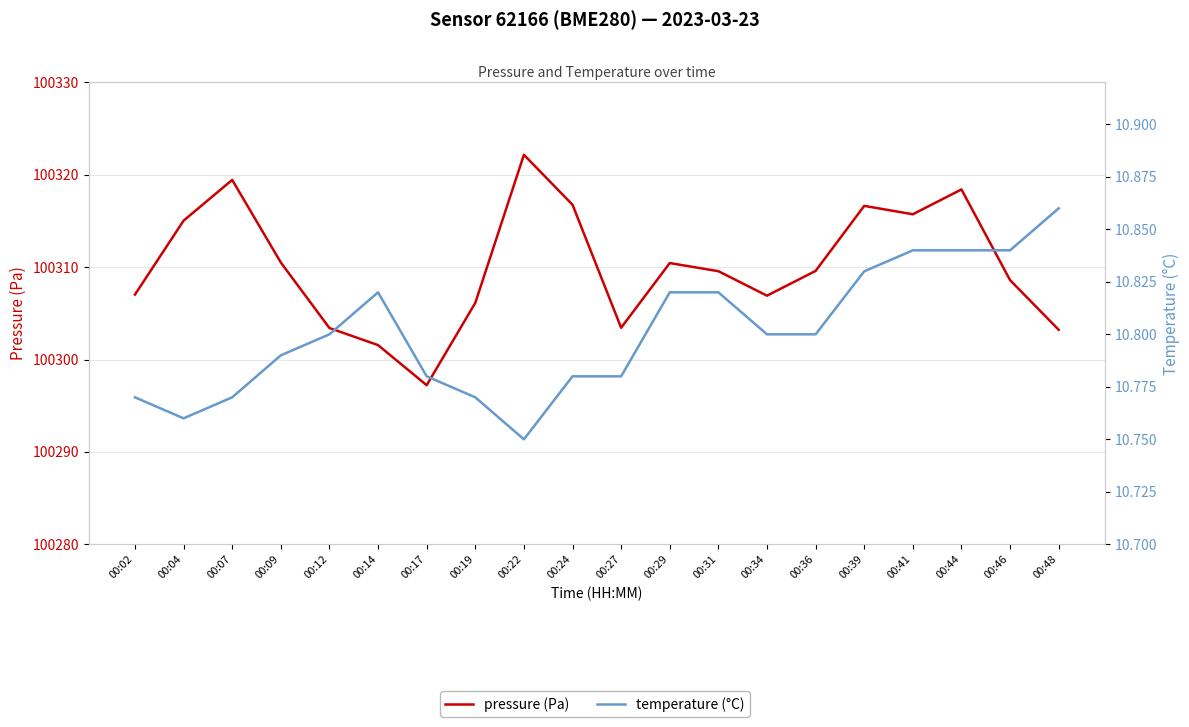

Reading right to left, extract all data points from this chart.

pressure (Pa): 00:48=100303.2	00:46=100308.6	00:44=100318.4	00:41=100315.7	00:39=100316.6	00:36=100309.6	00:34=100306.9	00:31=100309.6	00:29=100310.4	00:27=100303.4	00:24=100316.8	00:22=100322.2	00:19=100306.1	00:17=100297.2	00:14=100301.6	00:12=100303.4	00:09=100310.5	00:07=100319.4	00:04=100315.0	00:02=100307.0
temperature (°C): 00:48=10.9	00:46=10.8	00:44=10.8	00:41=10.8	00:39=10.8	00:36=10.8	00:34=10.8	00:31=10.8	00:29=10.8	00:27=10.8	00:24=10.8	00:22=10.8	00:19=10.8	00:17=10.8	00:14=10.8	00:12=10.8	00:09=10.8	00:07=10.8	00:04=10.8	00:02=10.8